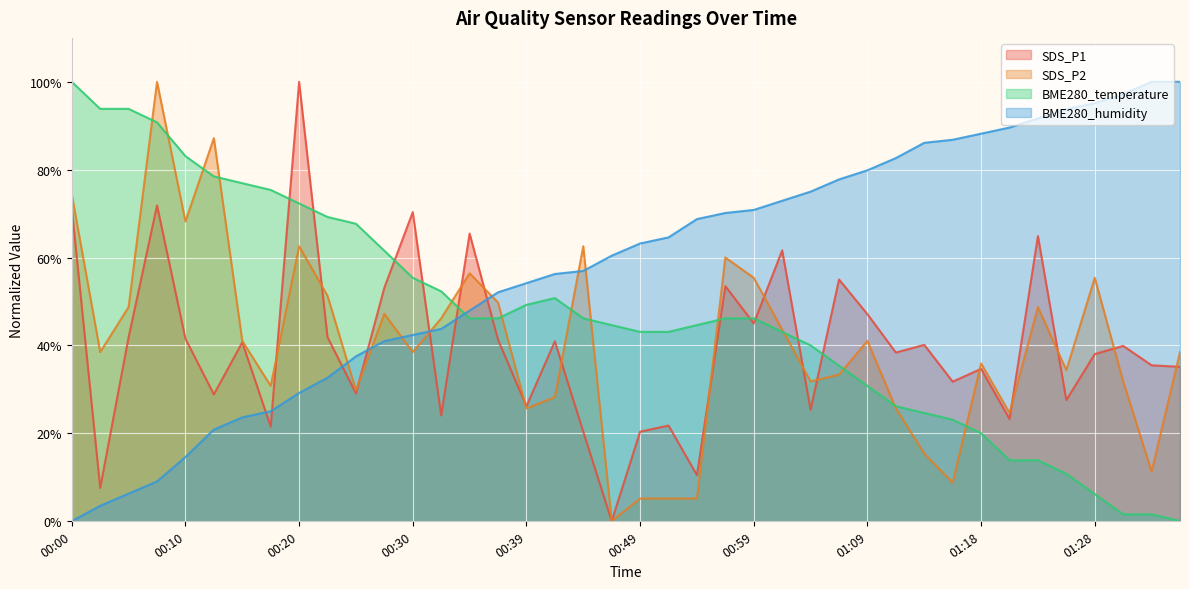

What is the total value across all series at 00:07?

271.7